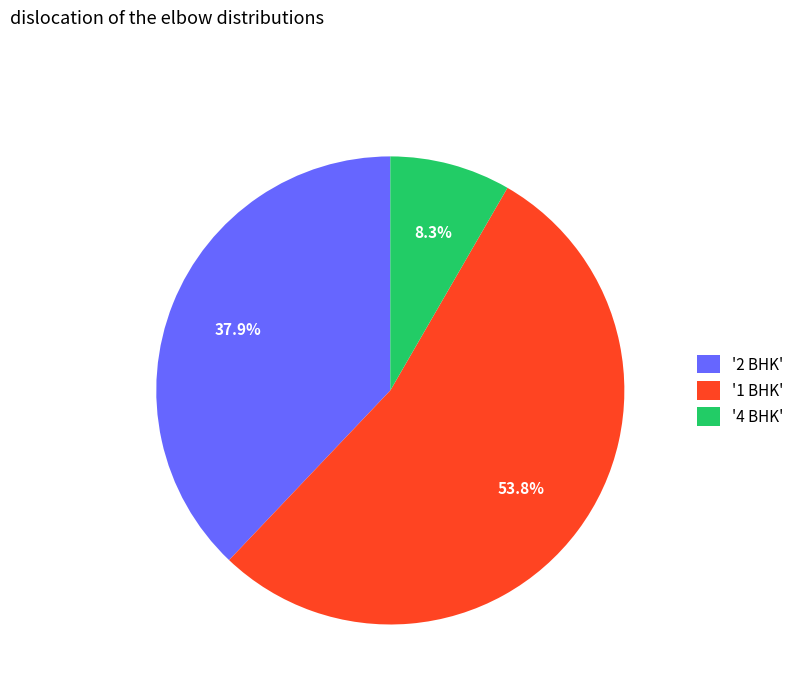

Which has a higher value, '2 BHK' or '4 BHK'?

'2 BHK'